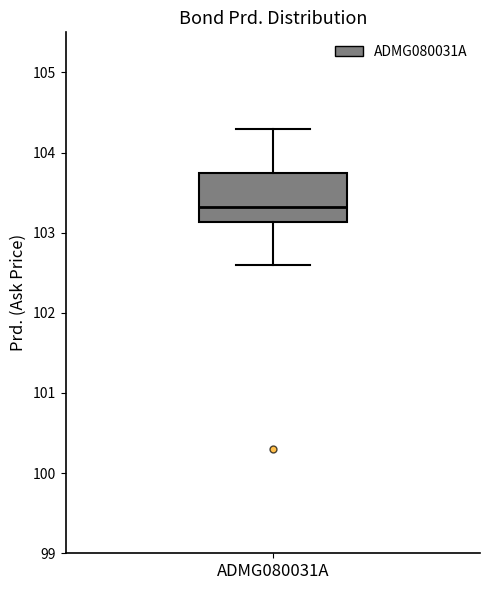

Read this box plot against the y-axis: the position of the median line, the range covered by the box, and the ends of both whiskers. The values are not printed on the chart, so give them approximately, as read against the axis.

median 103.3, box 103.1 to 103.7, whiskers 102.6 to 104.3